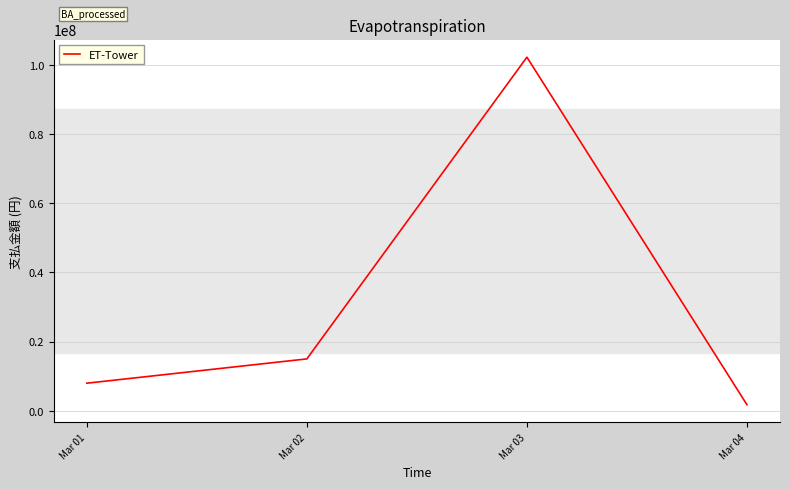

How many lines are shown in the chart?

1